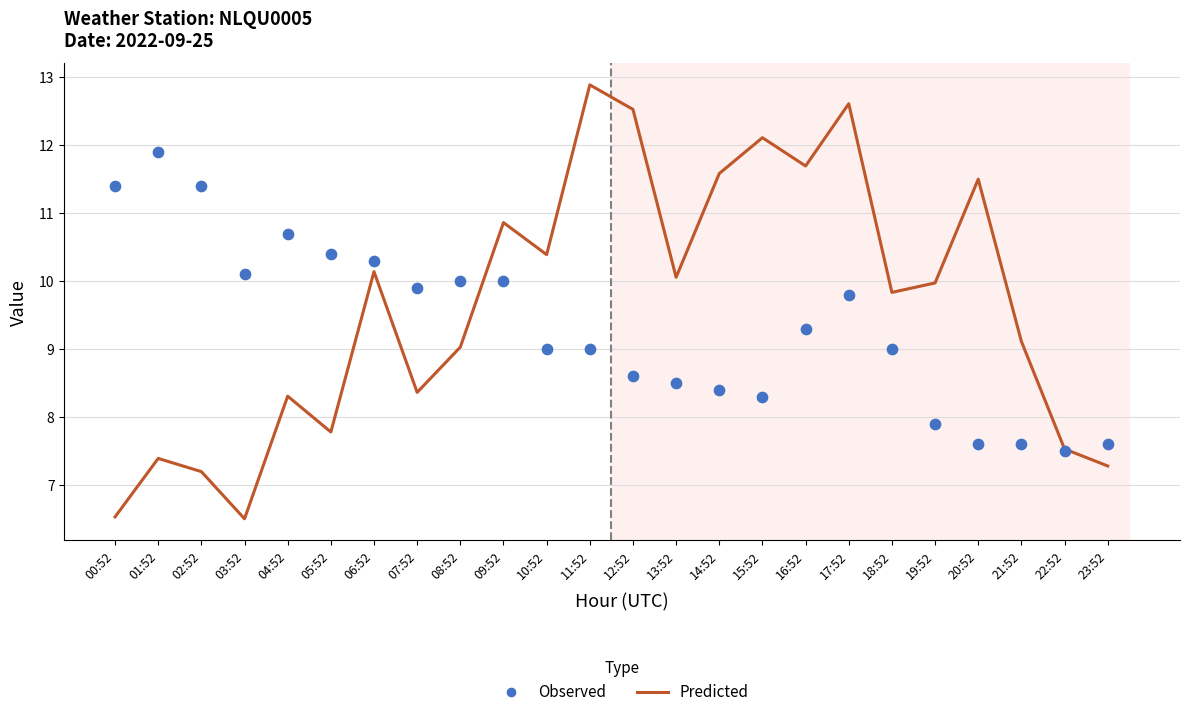

Which series has the largest Y range (max minus min)?

Predicted